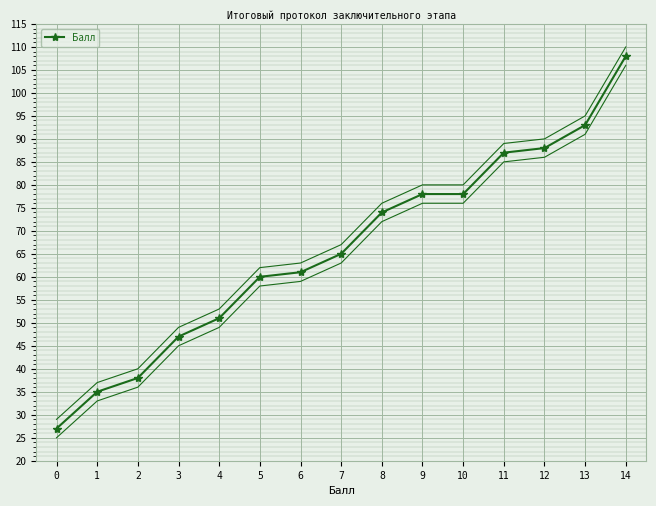

What is the average value?

66